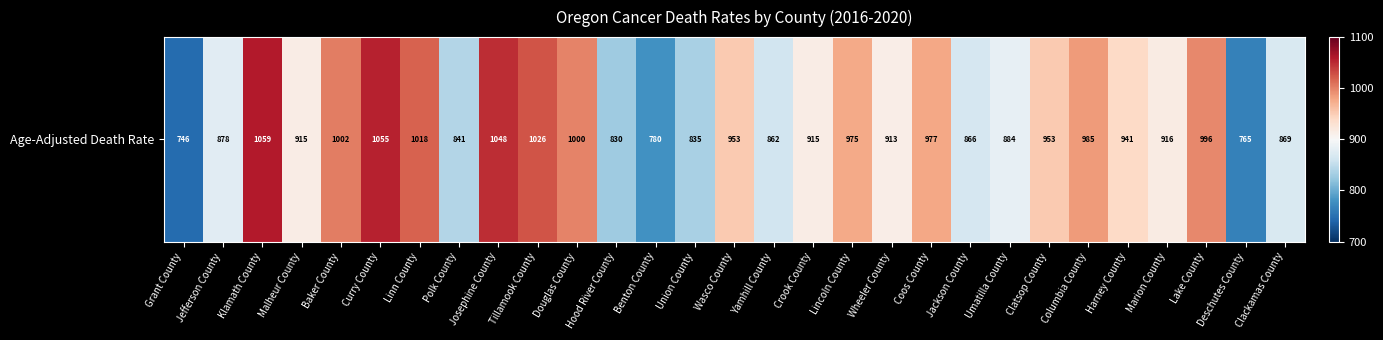

Which category has the highest value across all series?

Klamath County